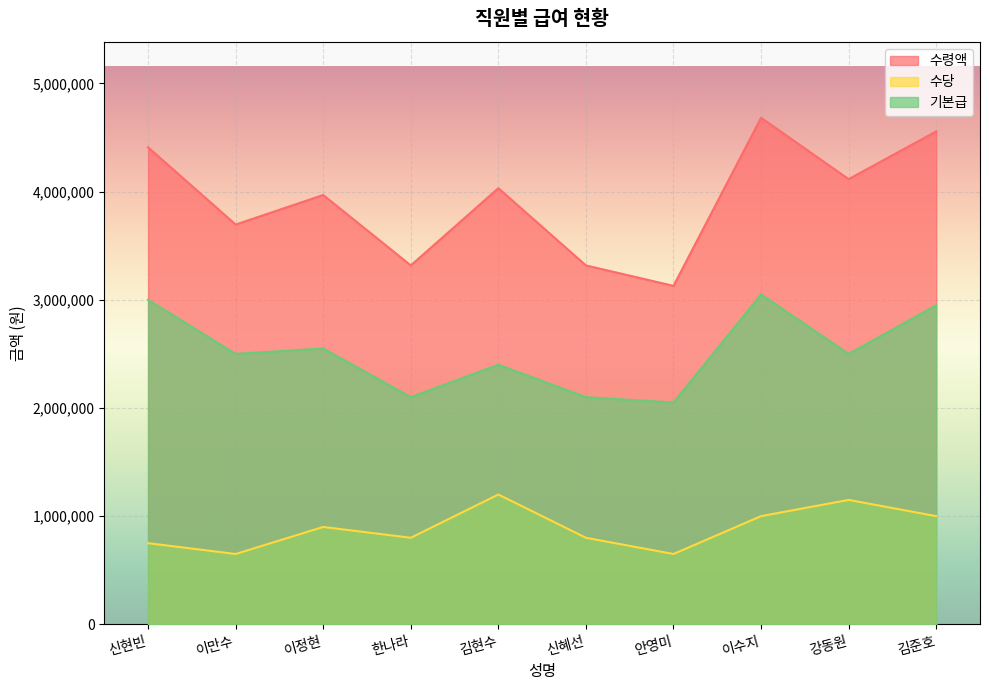

Rank the series by their average value, from lowest to highest.

수당, 기본급, 수령액